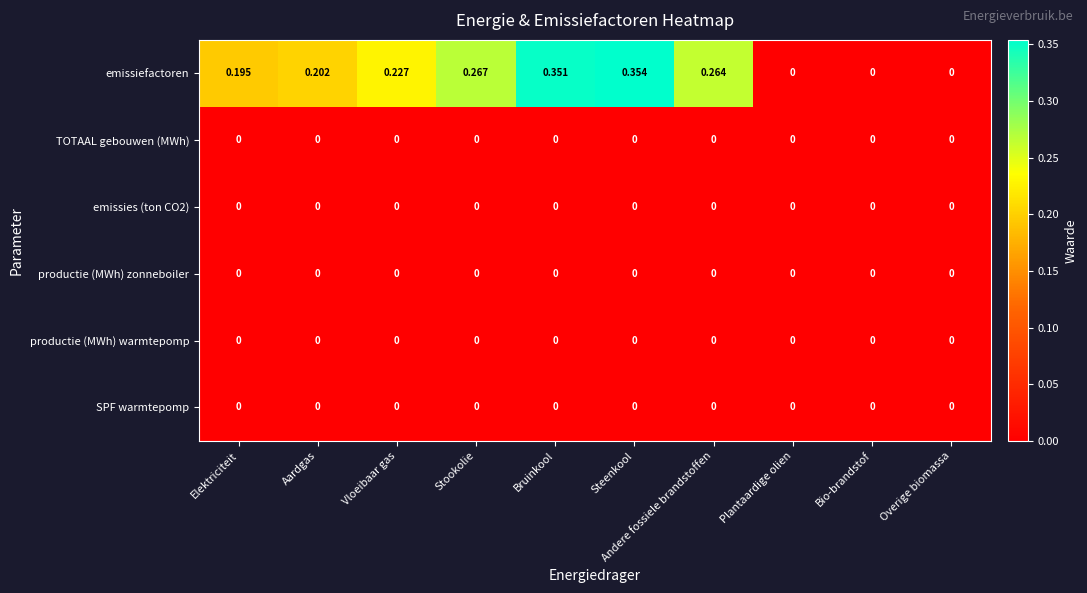

Which series has the largest total across all categories?

emissiefactoren